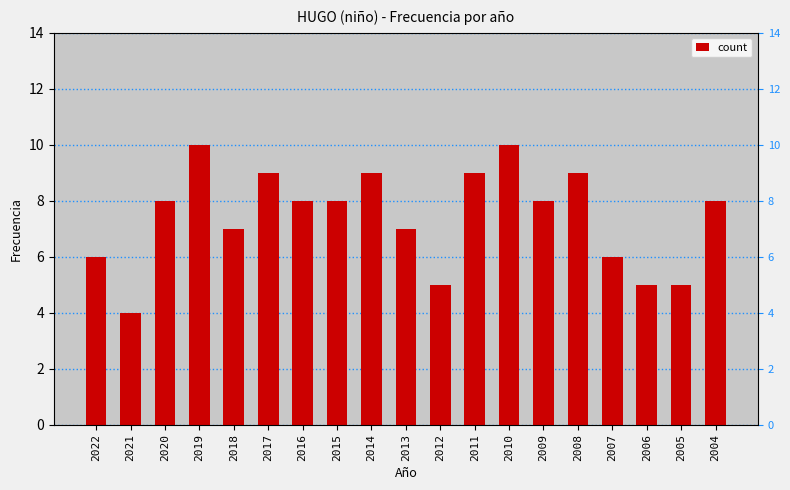

How many data points are above 8?

6